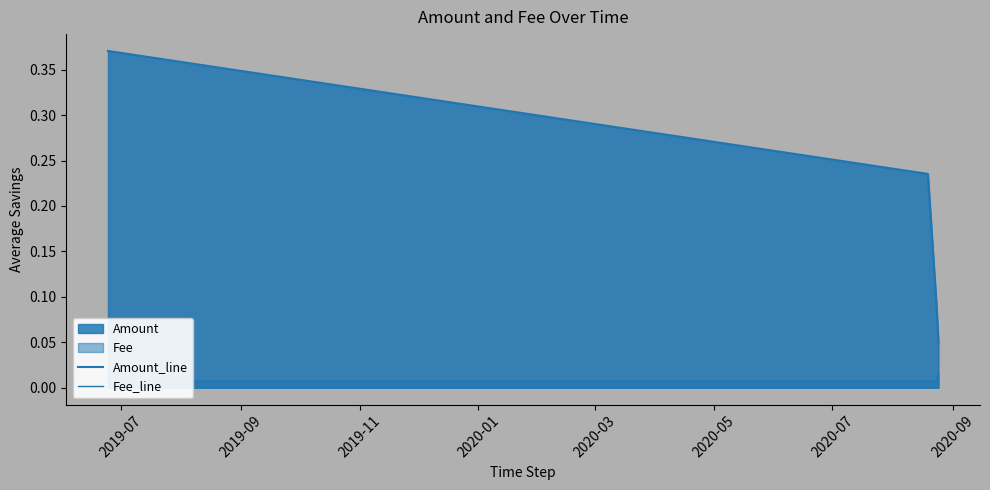

How many series are shown in this chart?

2